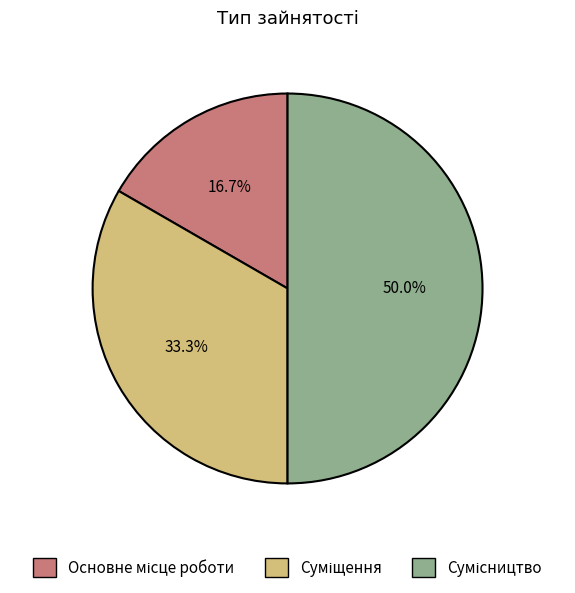

To the nearest percent, what is the difference between the largest and smallest slice percentages?

33%